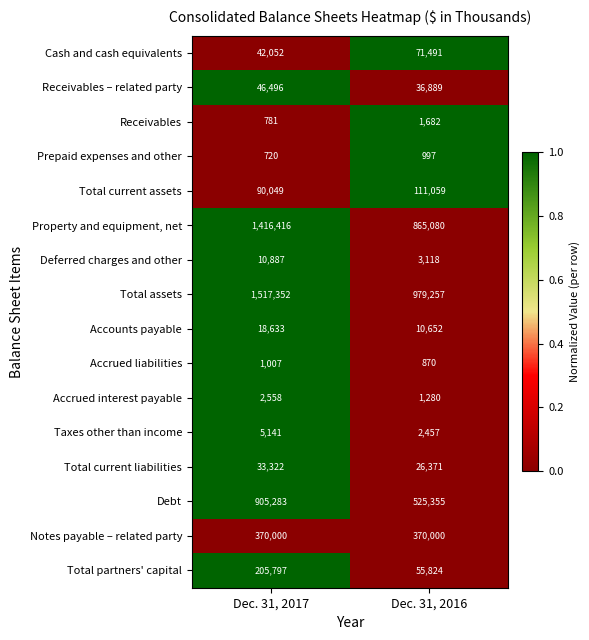

Which series has the widest spread of values?

Property and equipment, net